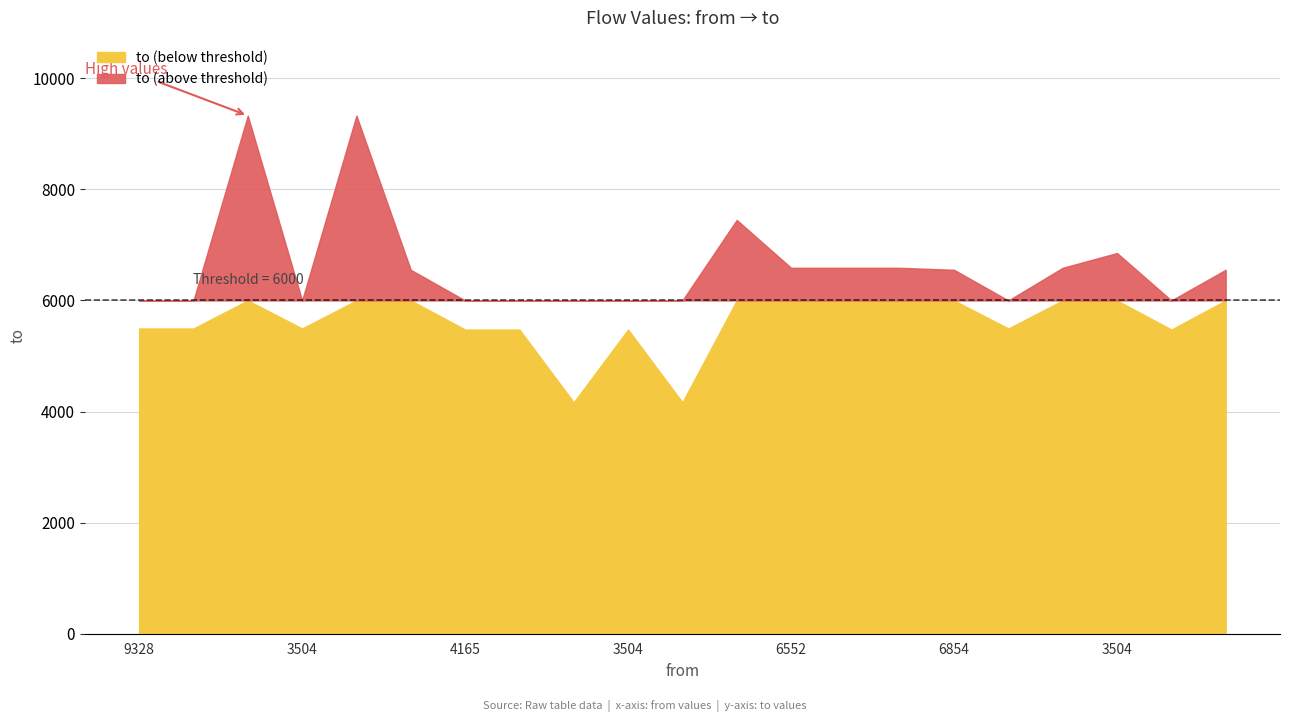

How many points are lower than both their immediate neighbors (excluding endpoints)?

5